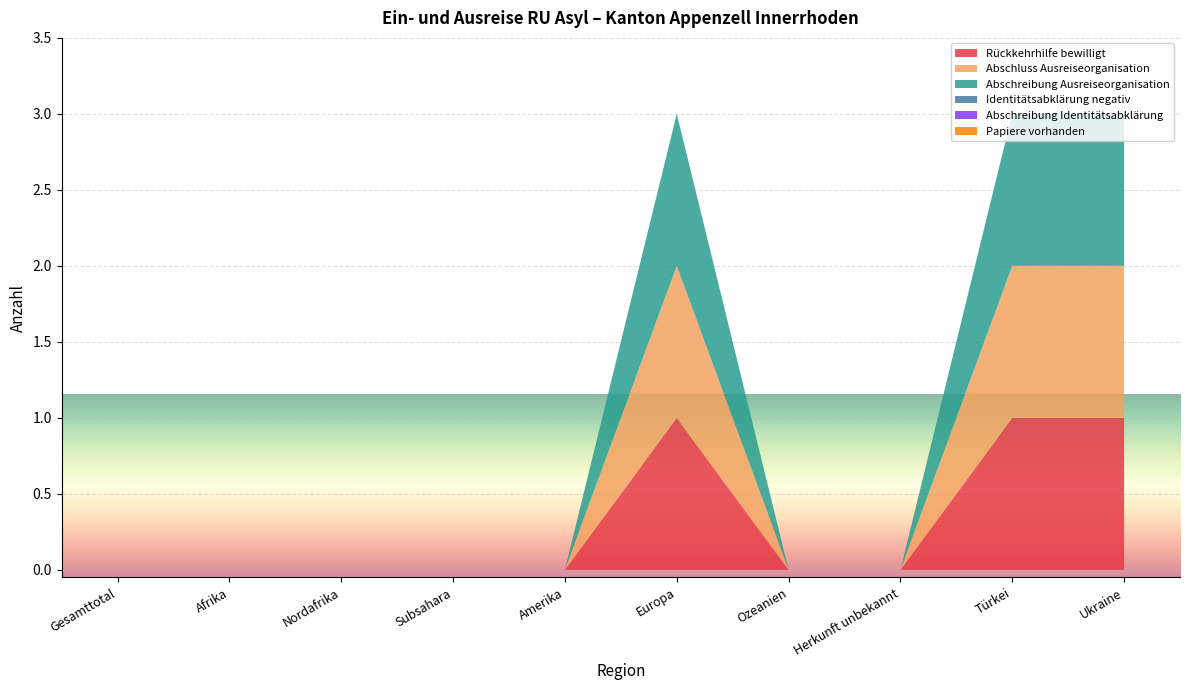

Reading left to right, what are all the values shown in this chart?

Rückkehrhilfe bewilligt: Gesamttotal=0	Afrika=0	Nordafrika=0	Subsahara=0	Amerika=0	Europa=1	Ozeanien=0	Herkunft unbekannt=0	Türkei=1	Ukraine=1
Abschluss Ausreiseorganisation: Gesamttotal=0	Afrika=0	Nordafrika=0	Subsahara=0	Amerika=0	Europa=1	Ozeanien=0	Herkunft unbekannt=0	Türkei=1	Ukraine=1
Abschreibung Ausreiseorganisation: Gesamttotal=0	Afrika=0	Nordafrika=0	Subsahara=0	Amerika=0	Europa=1	Ozeanien=0	Herkunft unbekannt=0	Türkei=1	Ukraine=1
Identitätsabklärung negativ: Gesamttotal=0	Afrika=0	Nordafrika=0	Subsahara=0	Amerika=0	Europa=0	Ozeanien=0	Herkunft unbekannt=0	Türkei=0	Ukraine=0
Abschreibung Identitätsabklärung: Gesamttotal=0	Afrika=0	Nordafrika=0	Subsahara=0	Amerika=0	Europa=0	Ozeanien=0	Herkunft unbekannt=0	Türkei=0	Ukraine=0
Papiere vorhanden: Gesamttotal=0	Afrika=0	Nordafrika=0	Subsahara=0	Amerika=0	Europa=0	Ozeanien=0	Herkunft unbekannt=0	Türkei=0	Ukraine=0